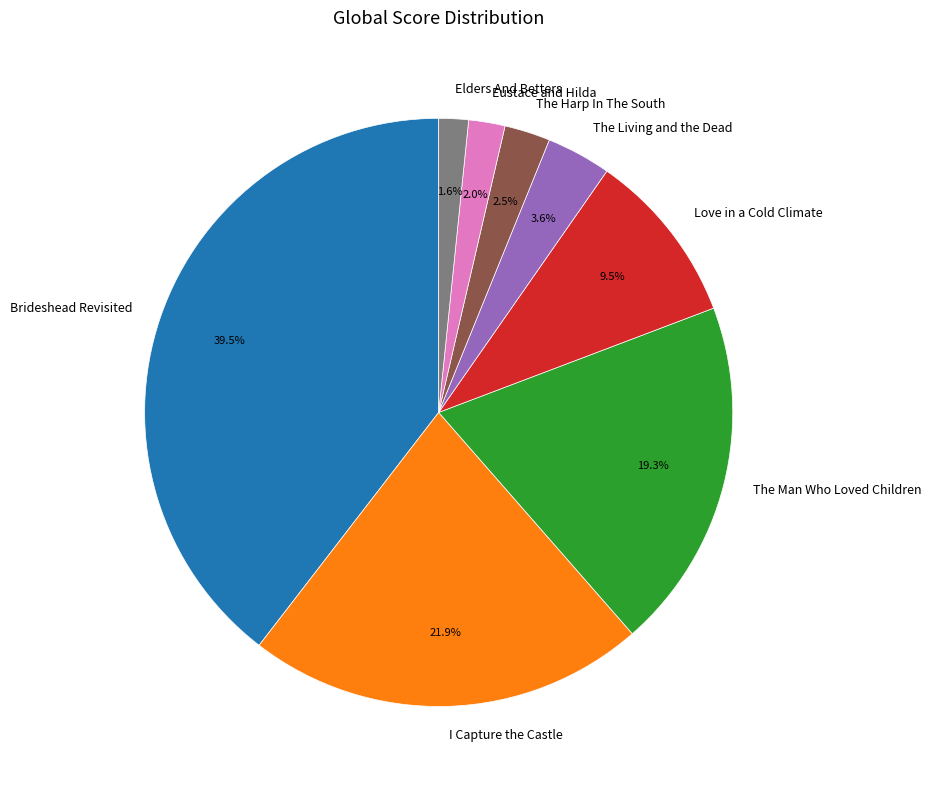

Is there any slice that represents more than half of the pie?

No